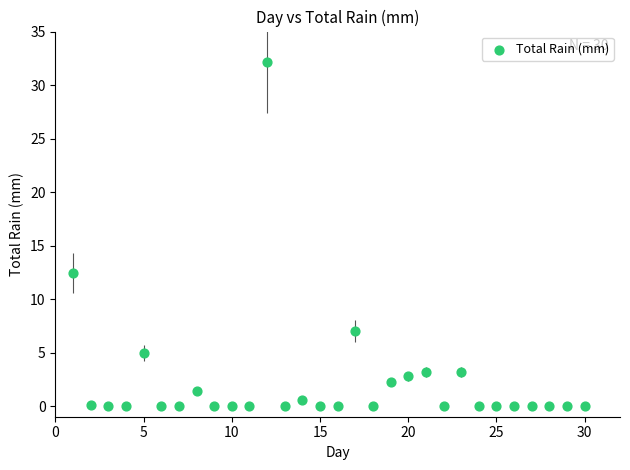

What Y value in the scatter plot is closest to 16?

12.4